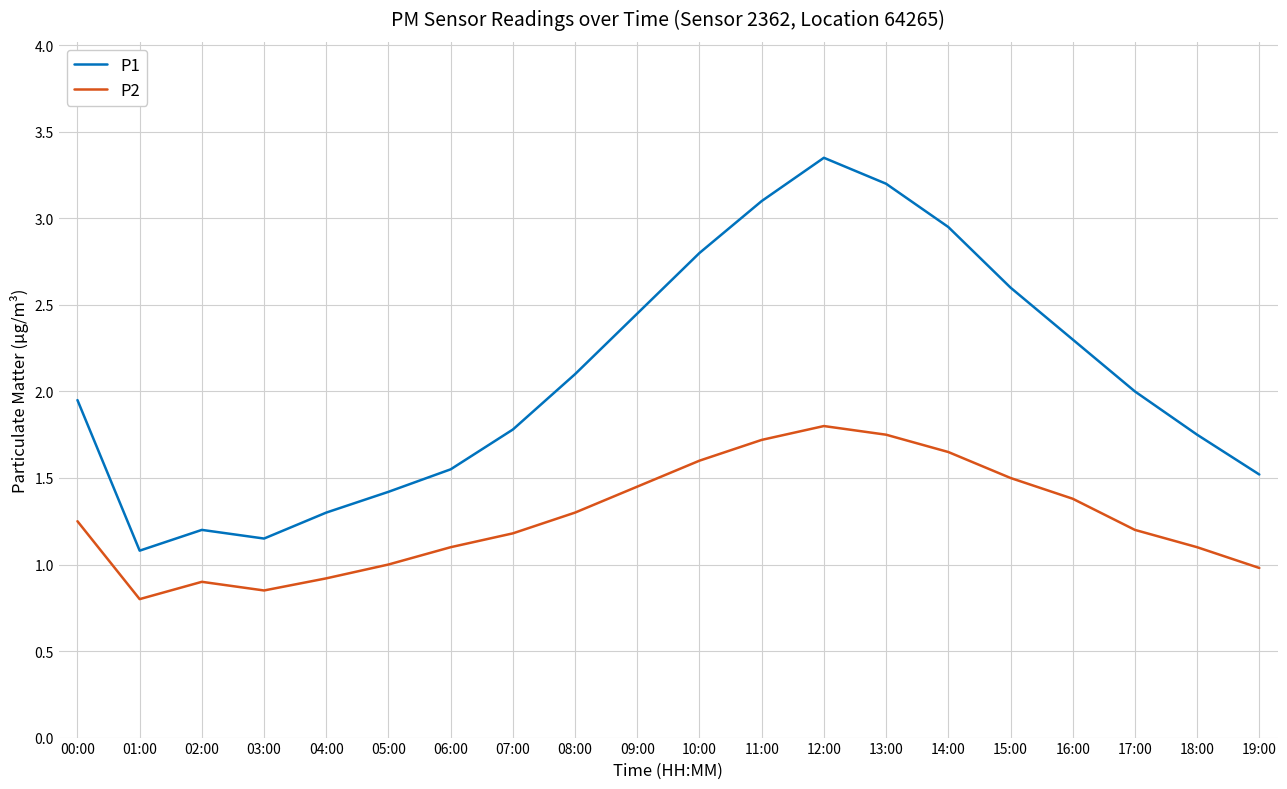

Is this an area chart (filled region under the line)?

No